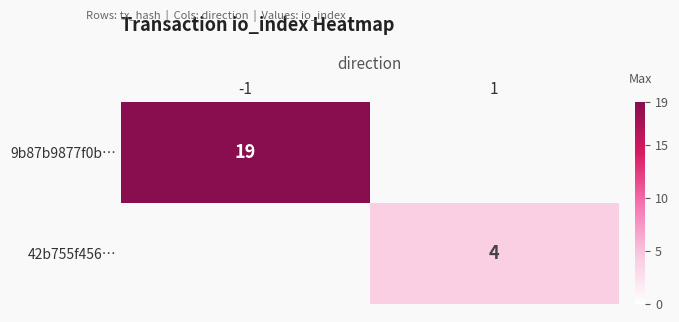

Is it true that 9b87b9877f0b… equals 8 at -1?

False